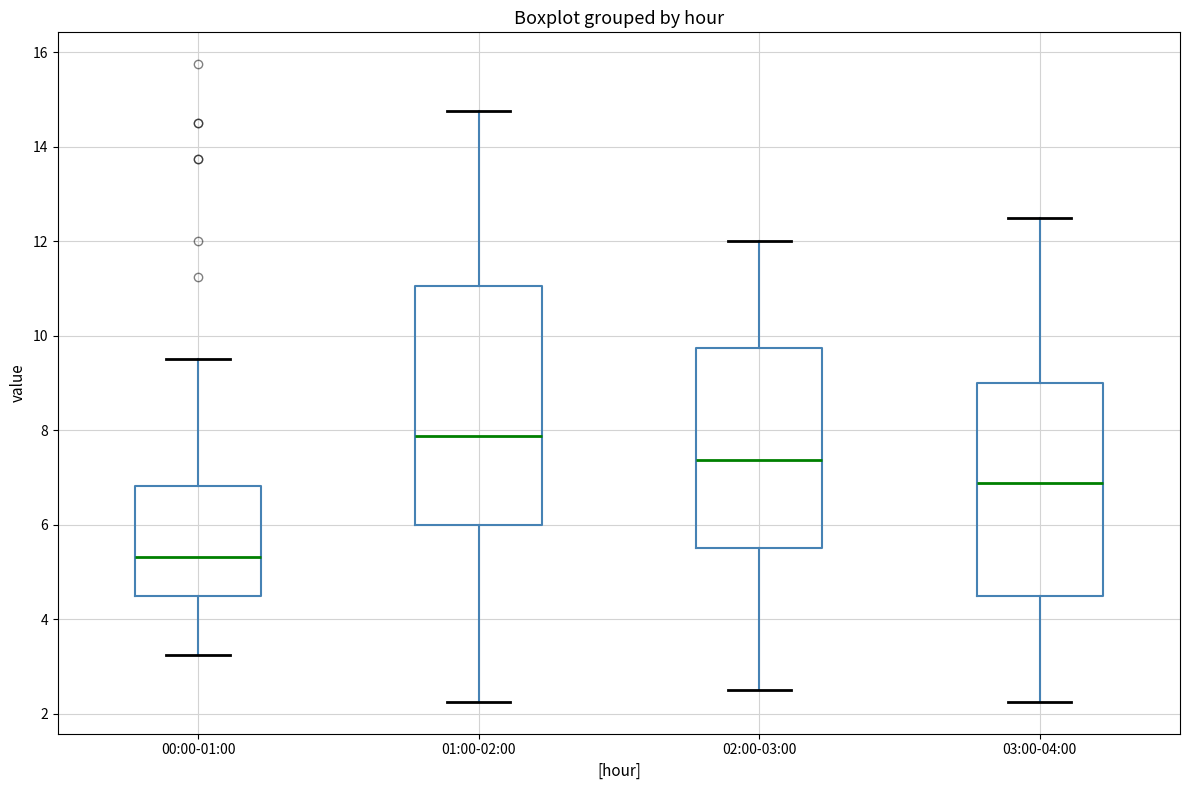

Which box is the tallest, from its lower edge to its upper edge?

01:00-02:00